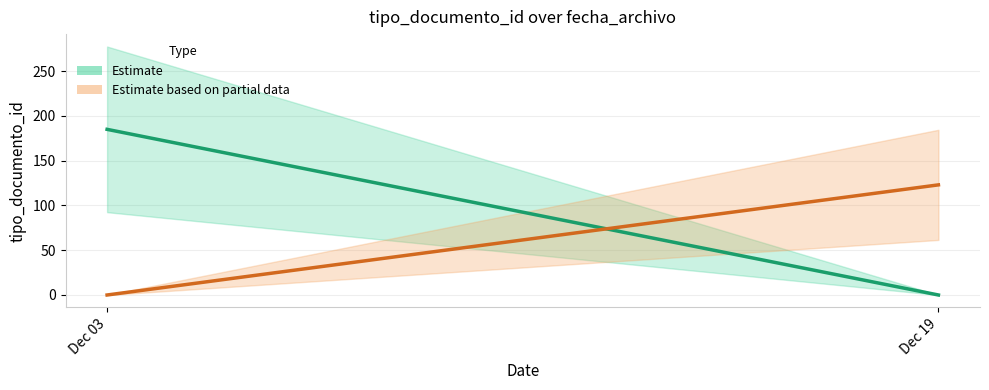

Read the Estimate (adjudicacion) value at Dec 03, to the nearest 5.

185